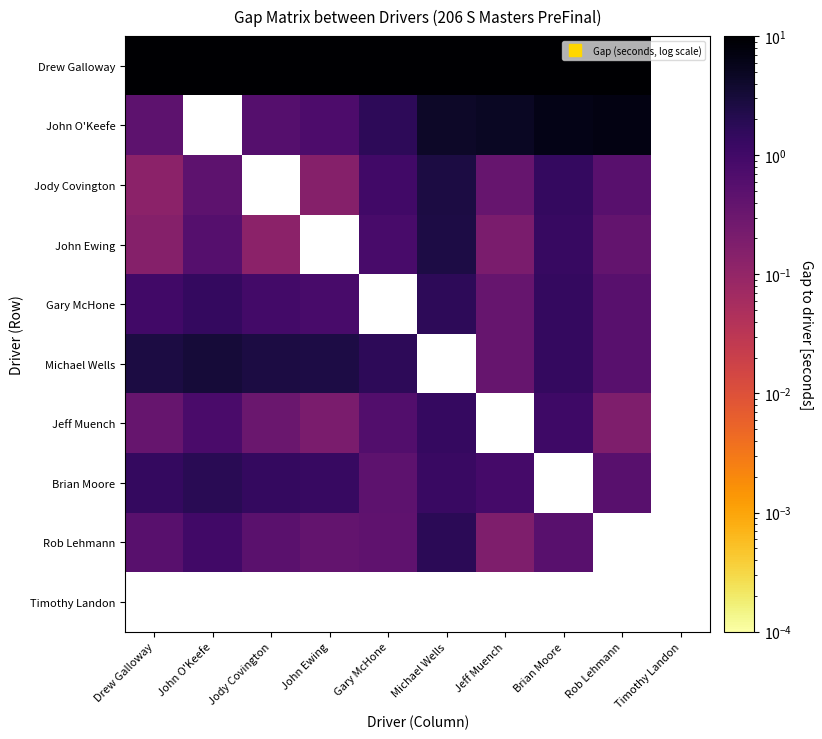

What value does the Drew Galloway series have at Gary McHone?

59.0